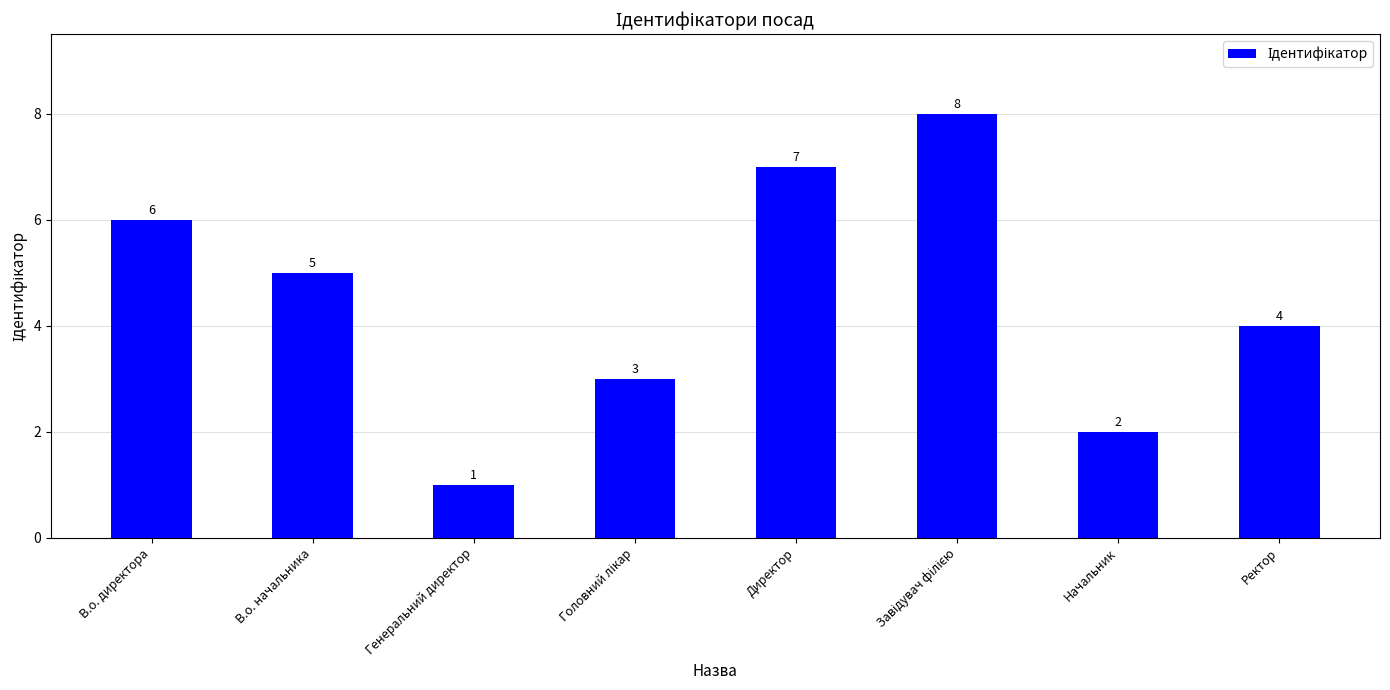

Is it true that the value at Ректор is 4?

True